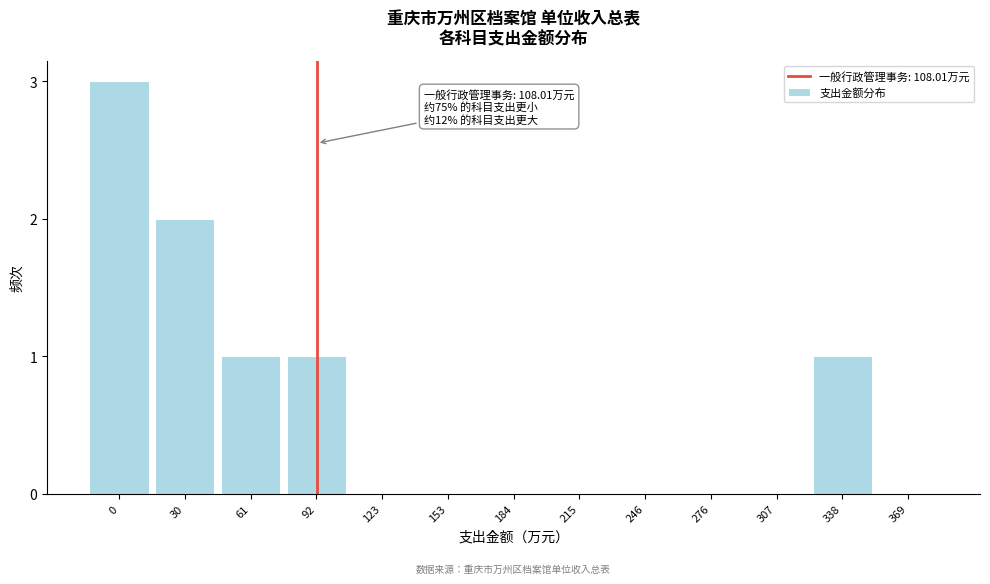

Reading left to right, transcribe all the data shown in this chart.

0=3	30=2	61=1	92=1	123=0	153=0	184=0	215=0	246=0	276=0	307=0	338=1	369=0